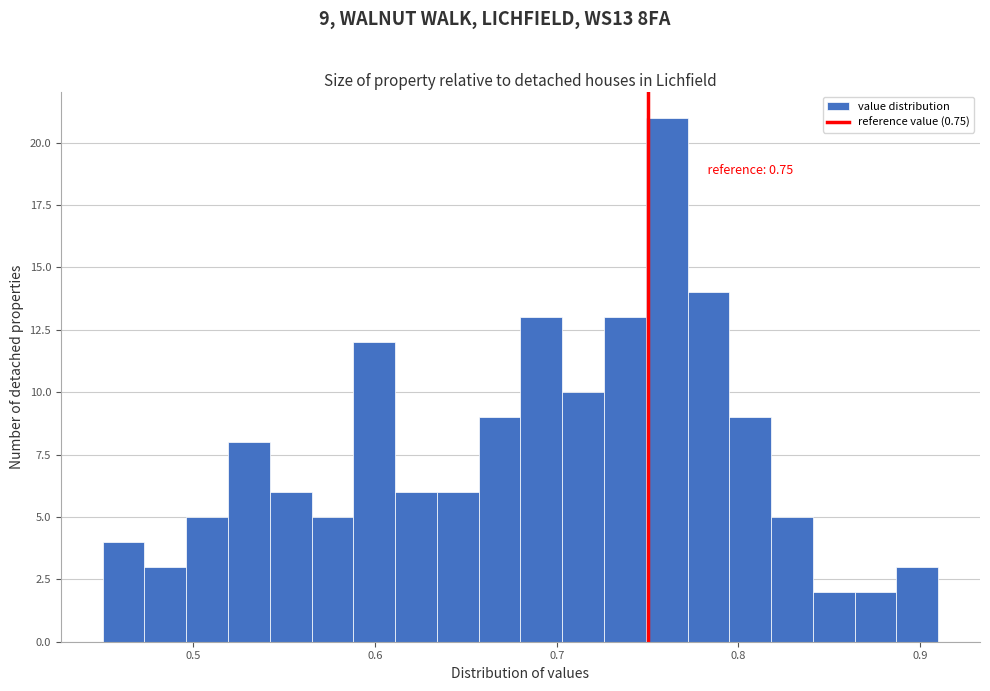

Around what value on the x-axis is the tallest bar? Give the approximate position of its centre, as read against the axis.

0.76